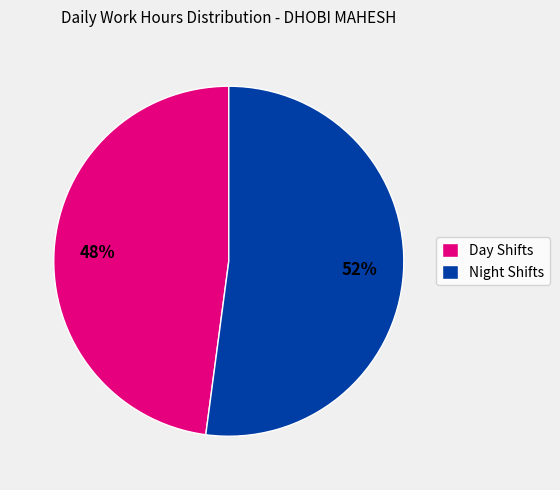

To the nearest percent, what portion does Night Shifts represent?

52%